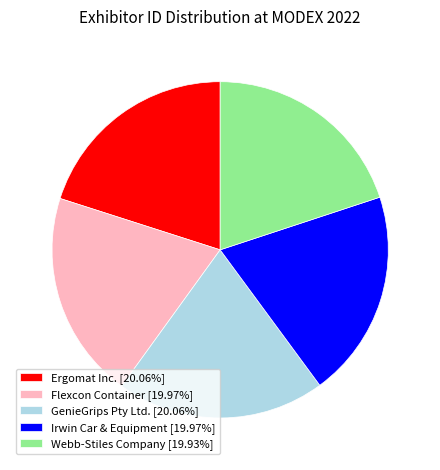

Combined, do Ergomat Inc. [20.06%] and Webb-Stiles Company [19.93%] account for over 50%?

No